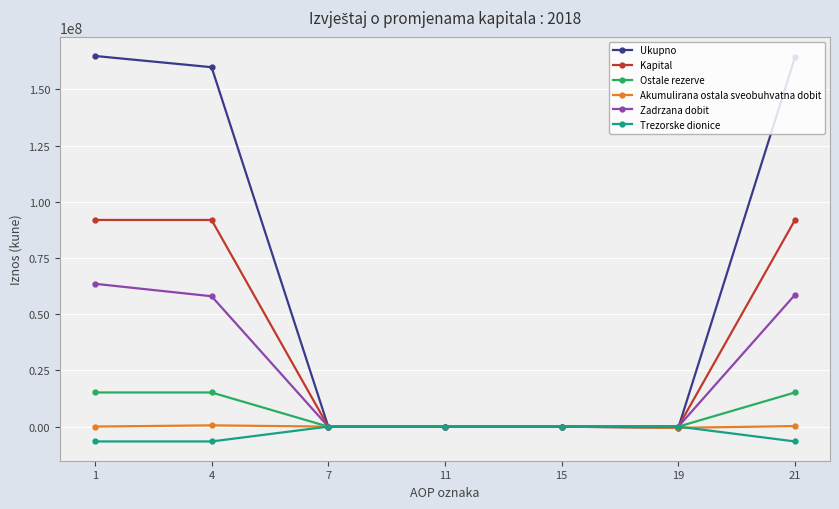

What is the minimum value shown in the chart?

-6592348